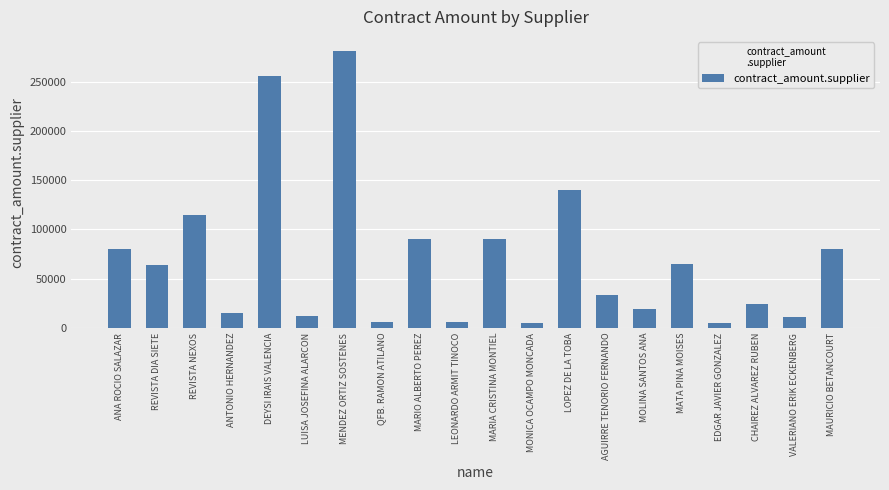

At which label does the data first exceed 63487?

ANA ROCIO SALAZAR